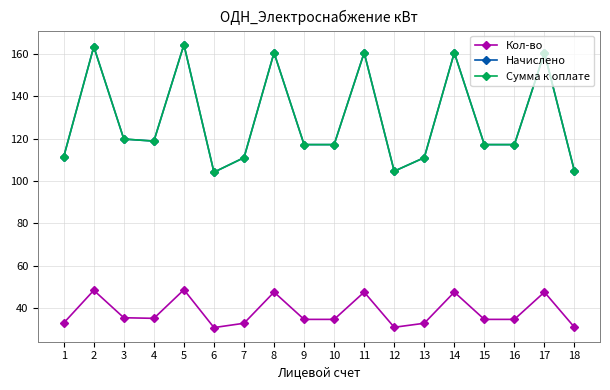

At which label is Начислено closest to 134?

3